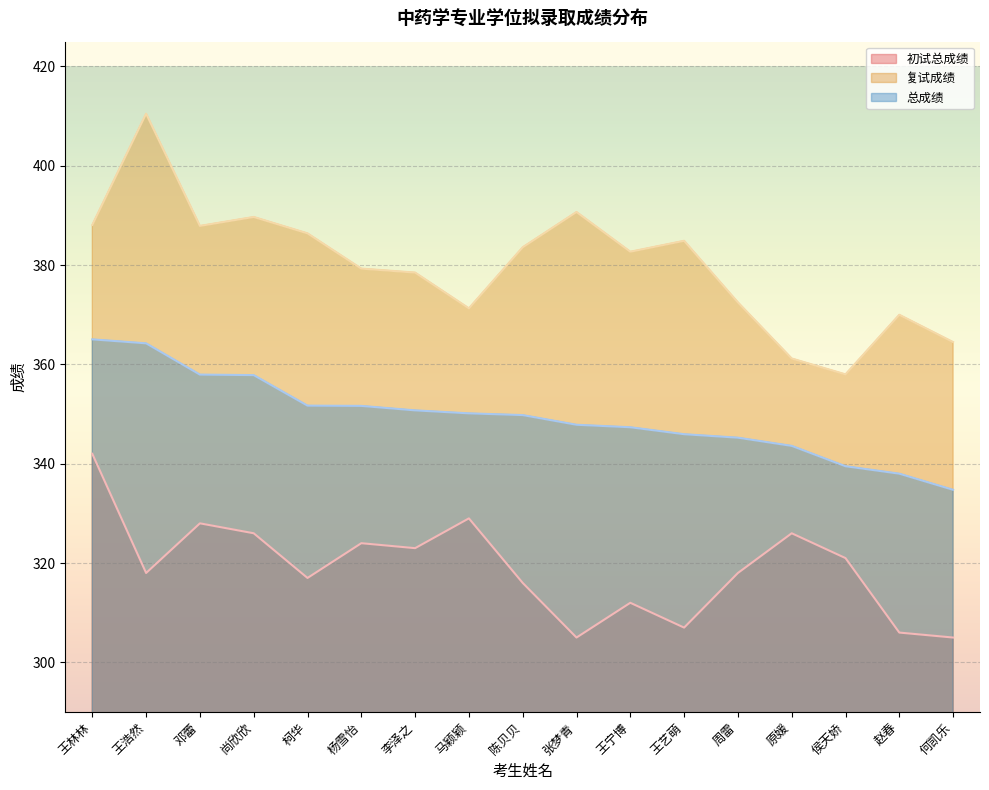

True or false: 初试总成绩 and 复试成绩 intersect in this chart.

False